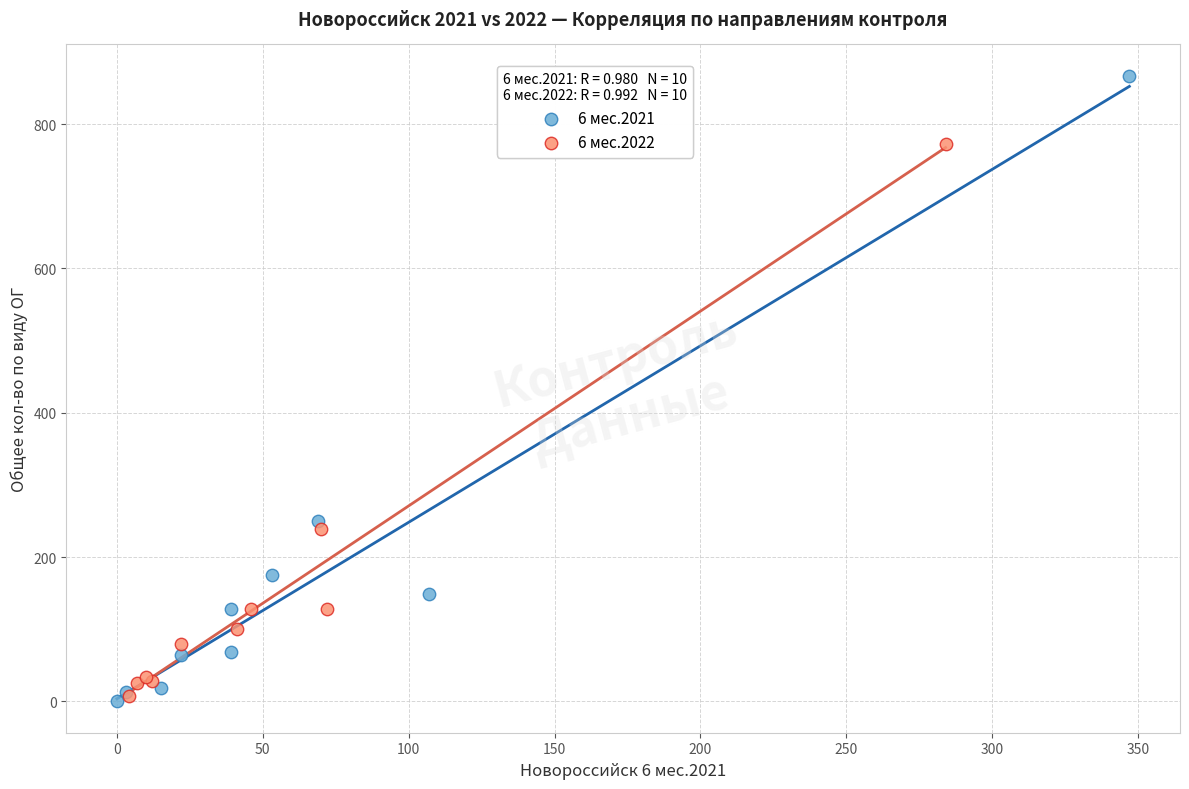

What are all the series names shown in the legend?

6 мес.2021, 6 мес.2022